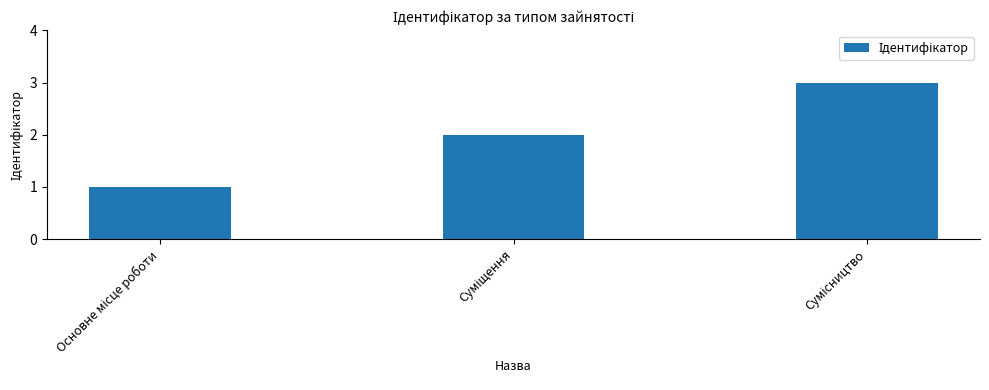

What is the average value?

2